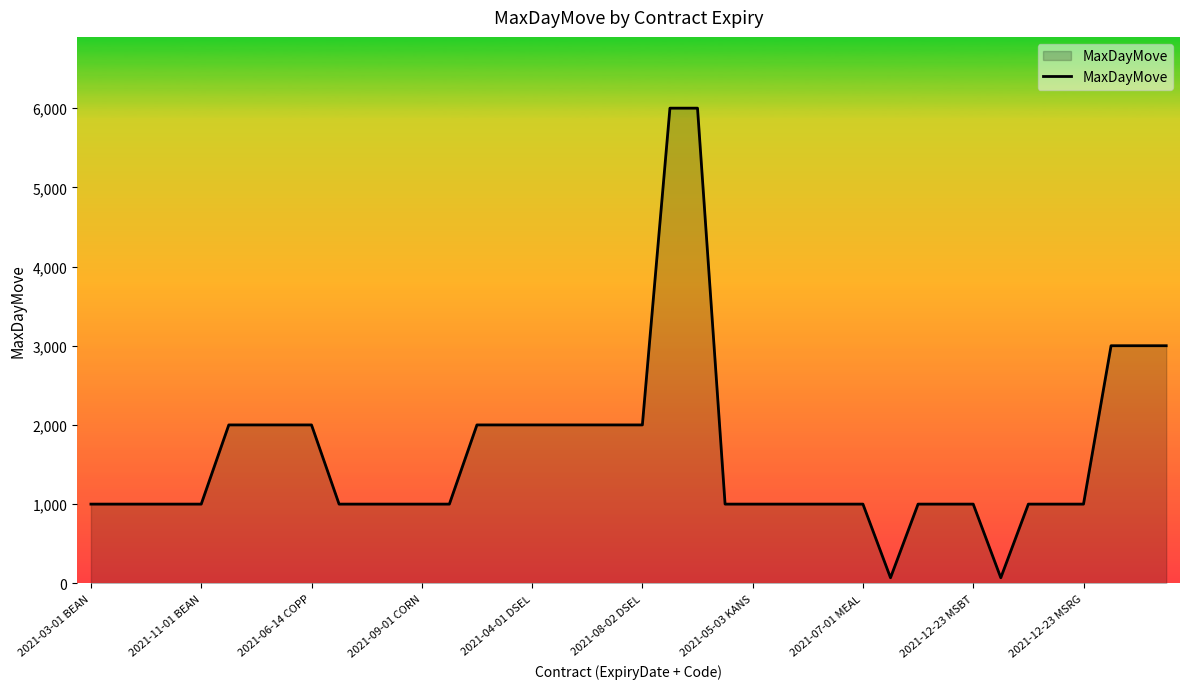

What is the greatest value displayed?

6000